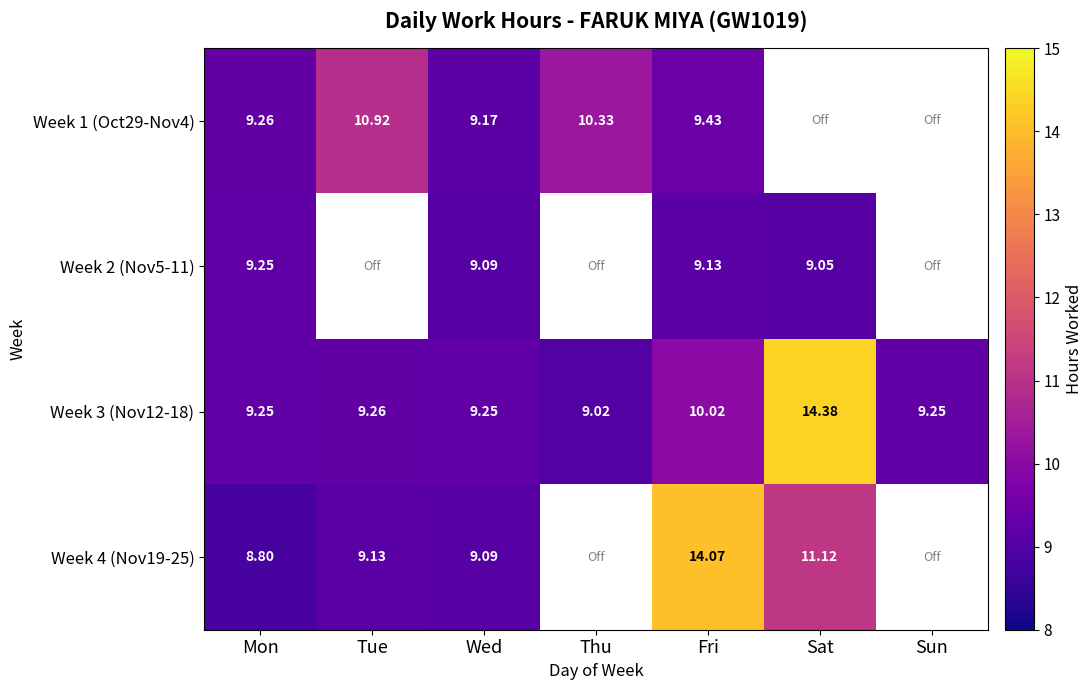

What is the spread (max minus min) of values at Fri?

4.9